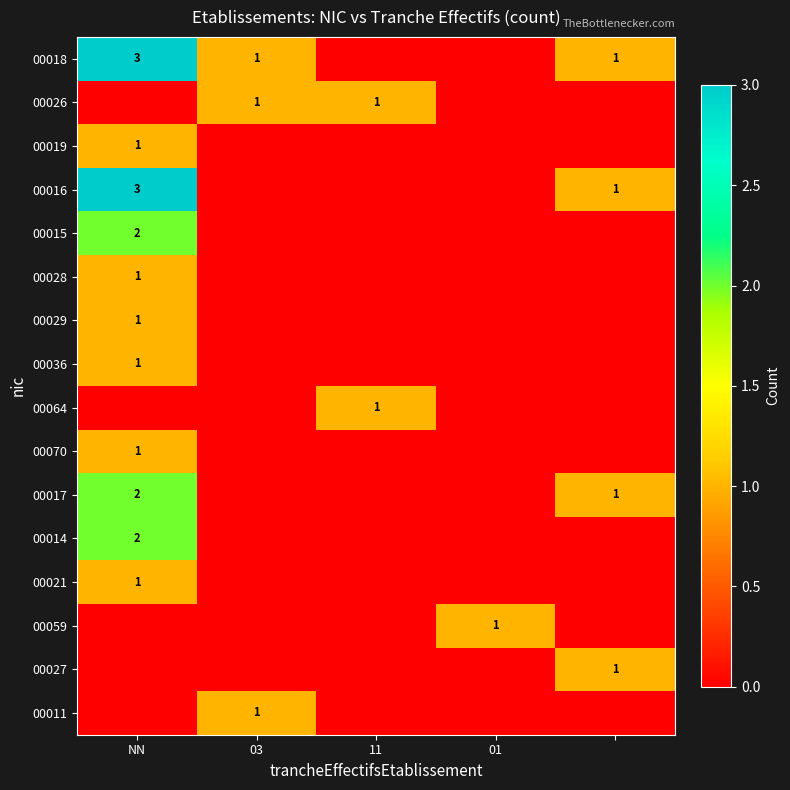

True or false: 00016 has a value of 1 at NN.

False